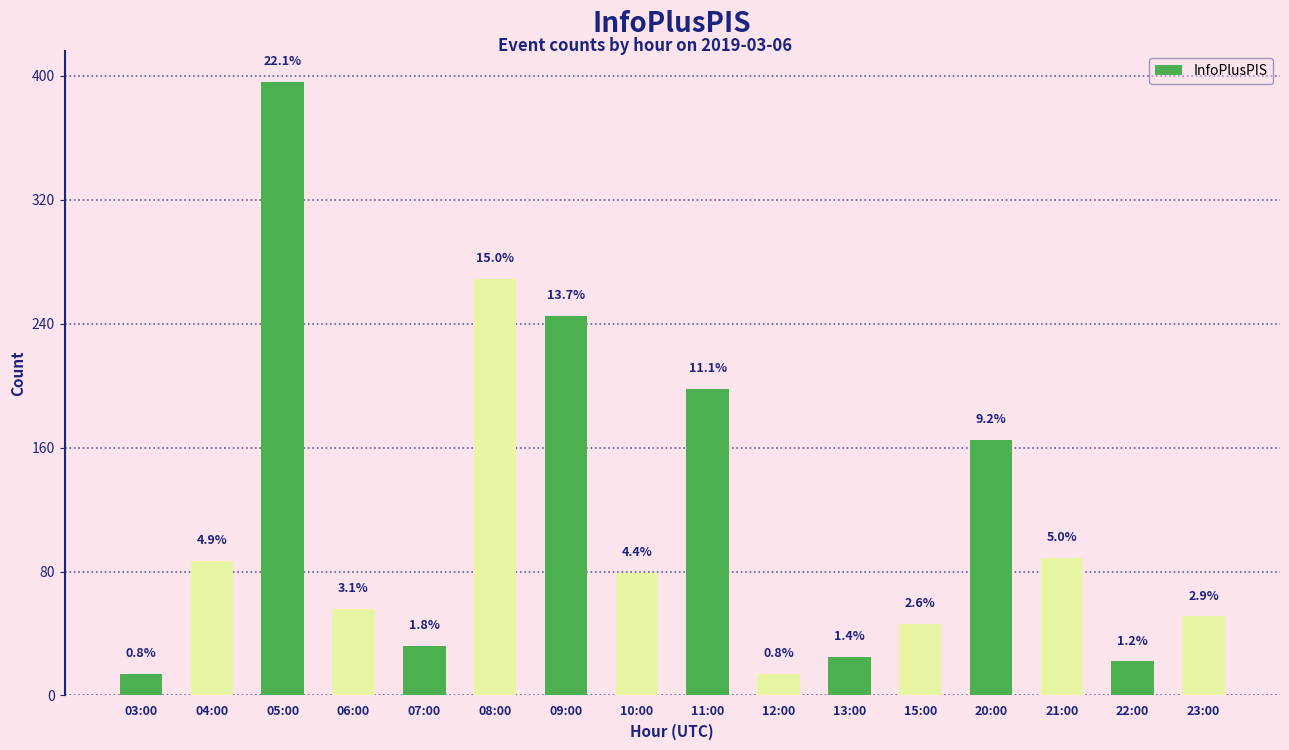

What is the change in value from 15:00 to 20:00?

+119